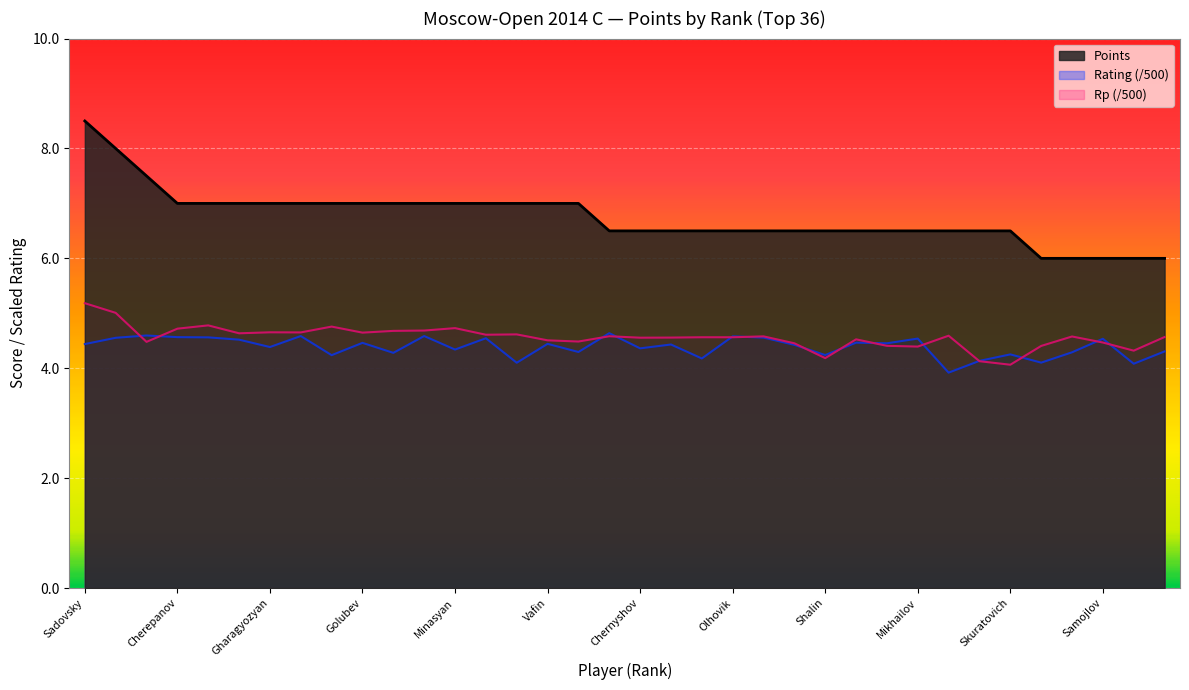

Is it true that the value at Kuznetsov is 7.0?

True